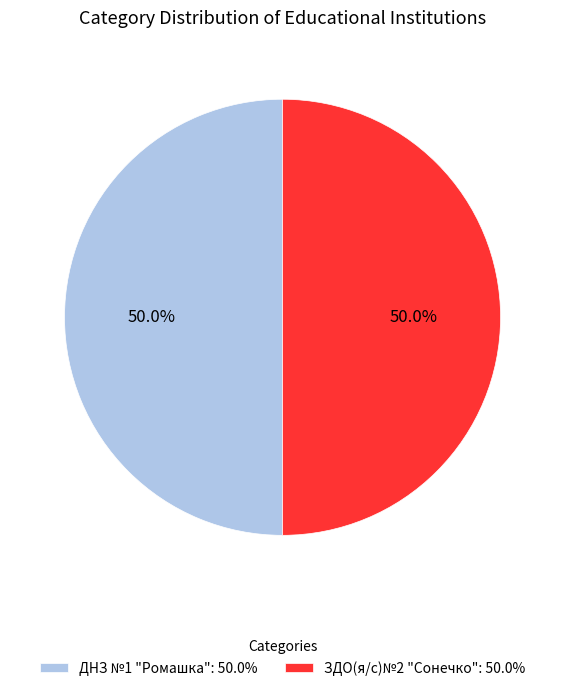

Is it true that ДНЗ №1 "Ромашка" is 41% of the pie?

False